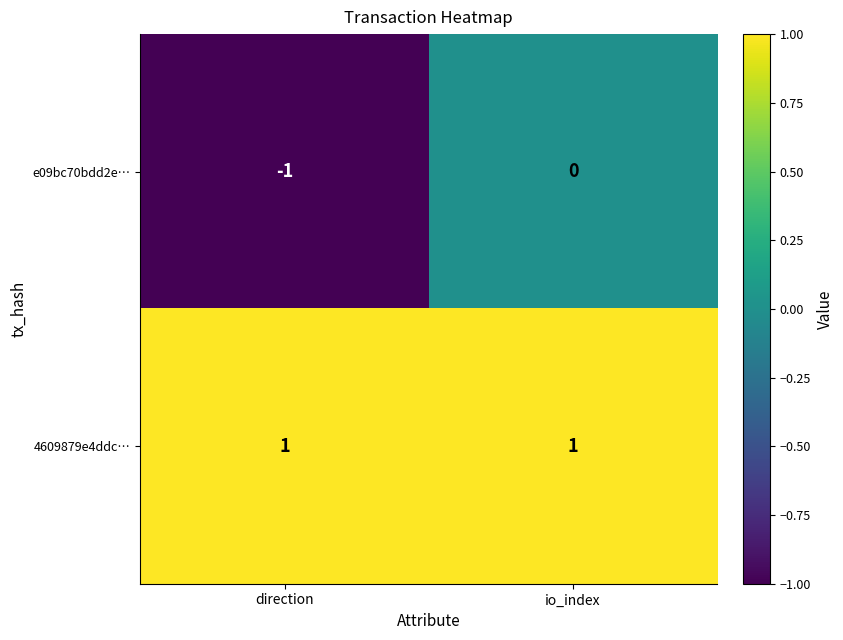

What is the spread (max minus min) of values at io_index?

1